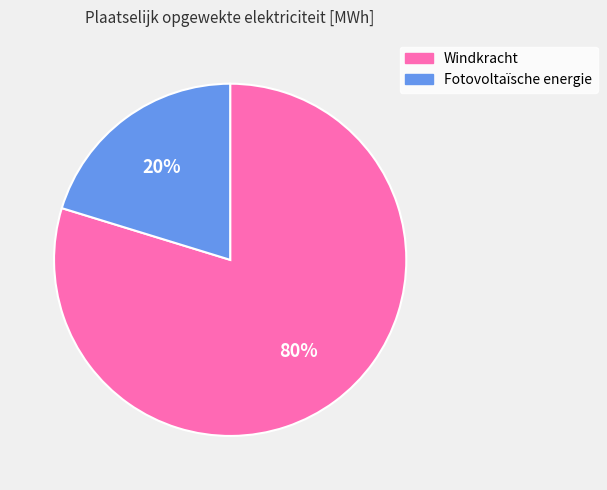

Does Fotovoltaïsche energie account for over 50% of the chart?

No